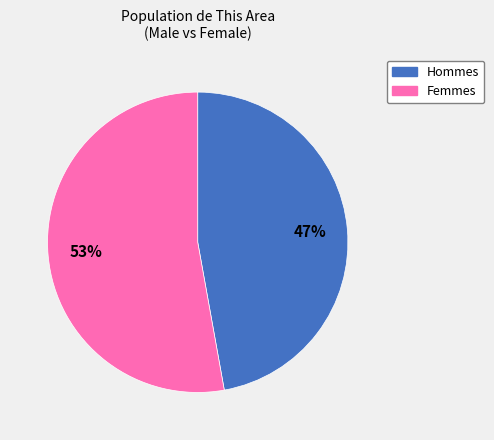

How many slices are in this pie chart?

2